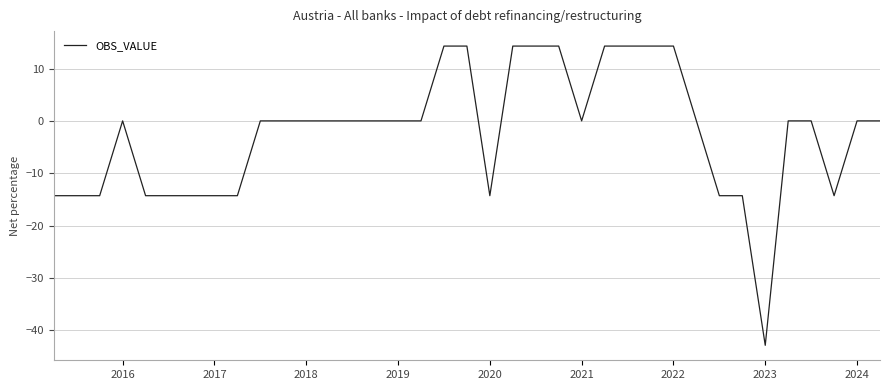

What is the maximum value shown in the chart?

14.3